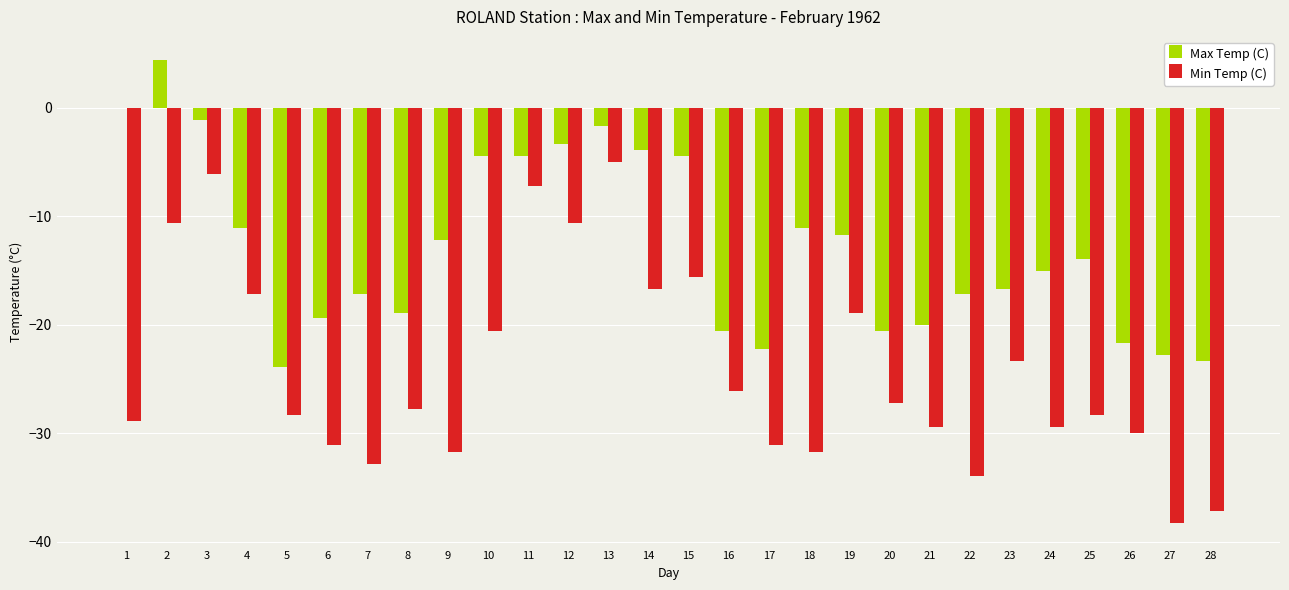

Reading left to right, extract all data points from this chart.

Max Temp (C): 1=0.0	2=4.4	3=-1.1	4=-11.1	5=-23.9	6=-19.4	7=-17.2	8=-18.9	9=-12.2	10=-4.4	11=-4.4	12=-3.3	13=-1.7	14=-3.9	15=-4.4	16=-20.6	17=-22.2	18=-11.1	19=-11.7	20=-20.6	21=-20.0	22=-17.2	23=-16.7	24=-15.0	25=-13.9	26=-21.7	27=-22.8	28=-23.3
Min Temp (C): 1=-28.9	2=-10.6	3=-6.1	4=-17.2	5=-28.3	6=-31.1	7=-32.8	8=-27.8	9=-31.7	10=-20.6	11=-7.2	12=-10.6	13=-5.0	14=-16.7	15=-15.6	16=-26.1	17=-31.1	18=-31.7	19=-18.9	20=-27.2	21=-29.4	22=-33.9	23=-23.3	24=-29.4	25=-28.3	26=-30.0	27=-38.3	28=-37.2